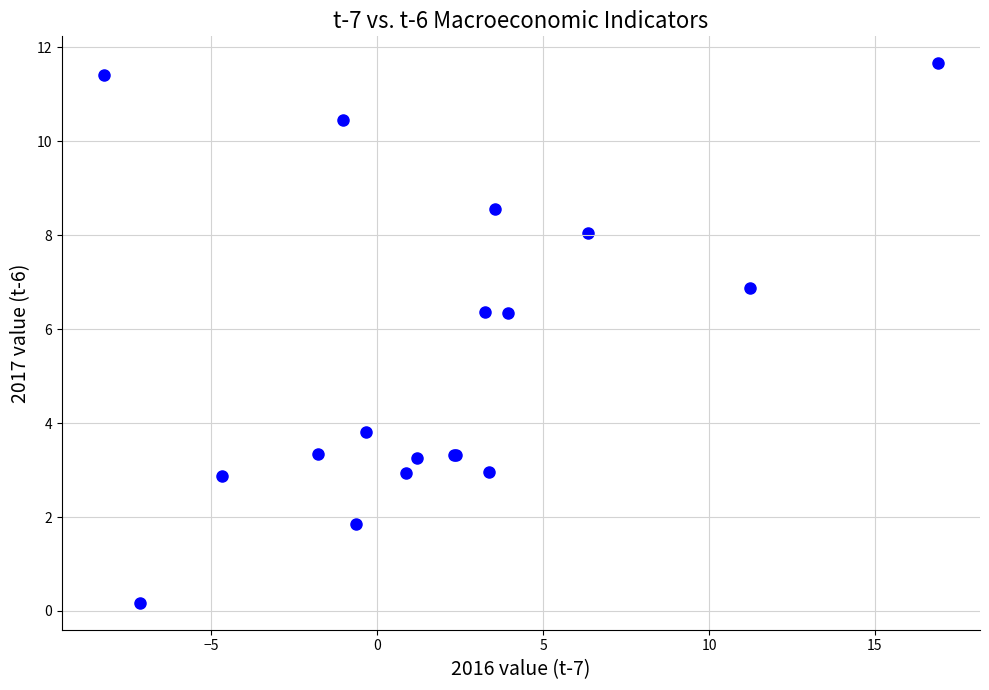

What Y value in the scatter plot is closest to 5?

3.8